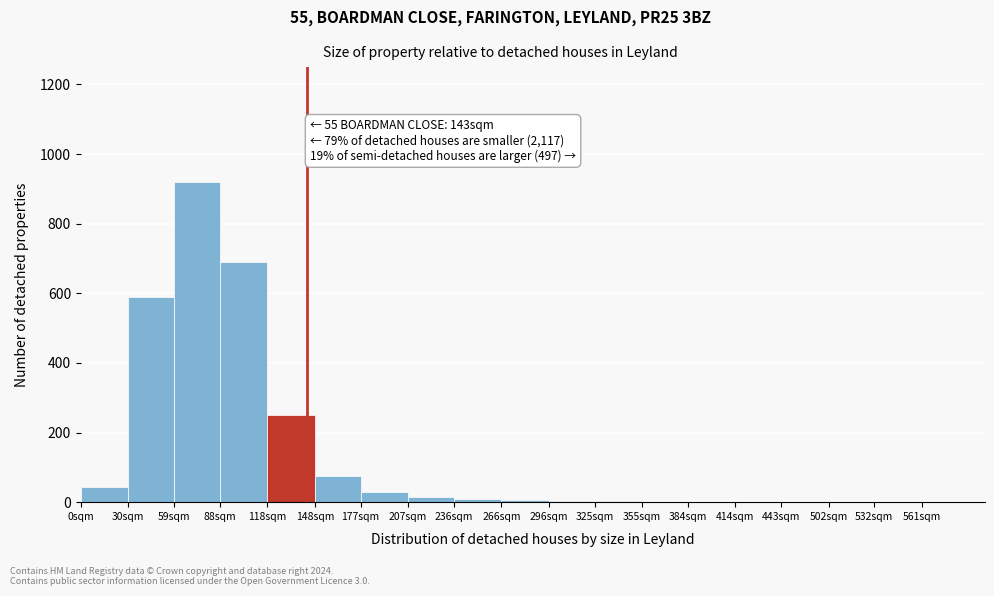

What is the sum of all values?

2635